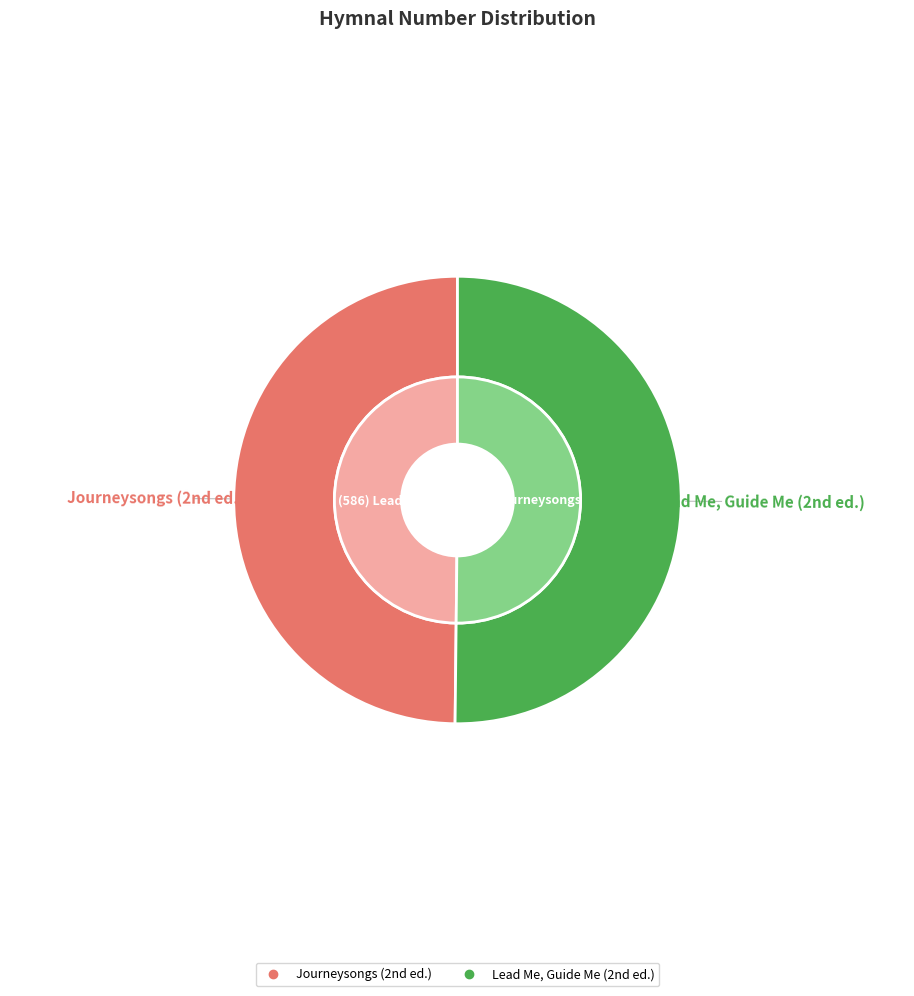

Which slice is the smallest?

Journeysongs (2nd ed.)